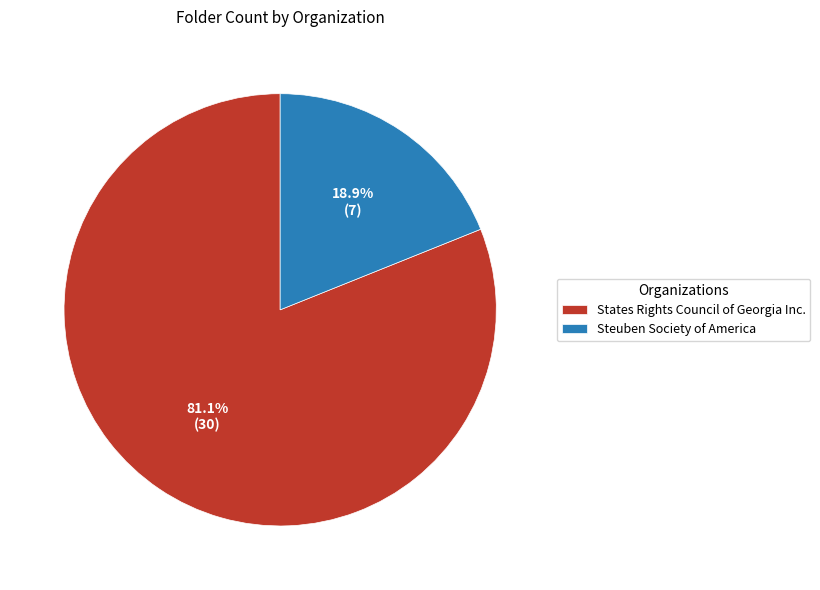

To the nearest percent, what is the difference between the largest and smallest slice percentages?

62%